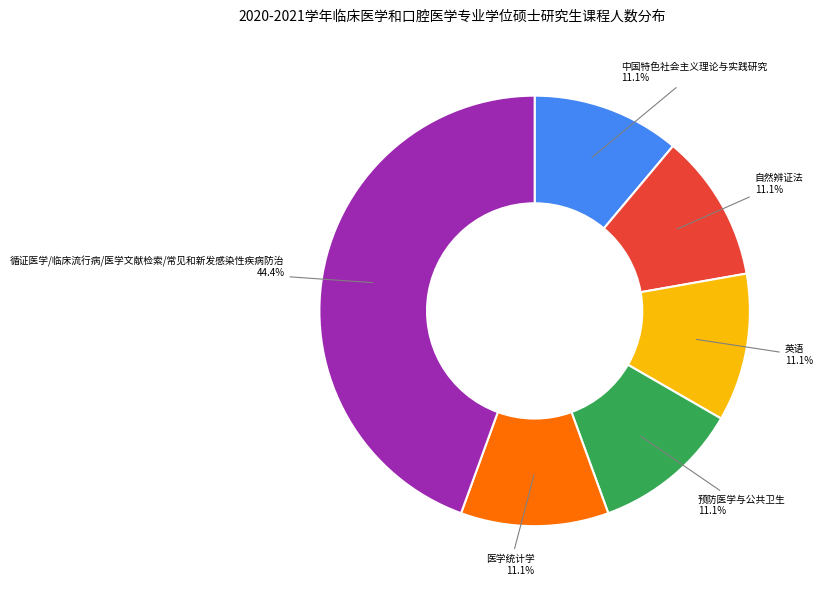

Is there any slice that represents more than half of the pie?

No